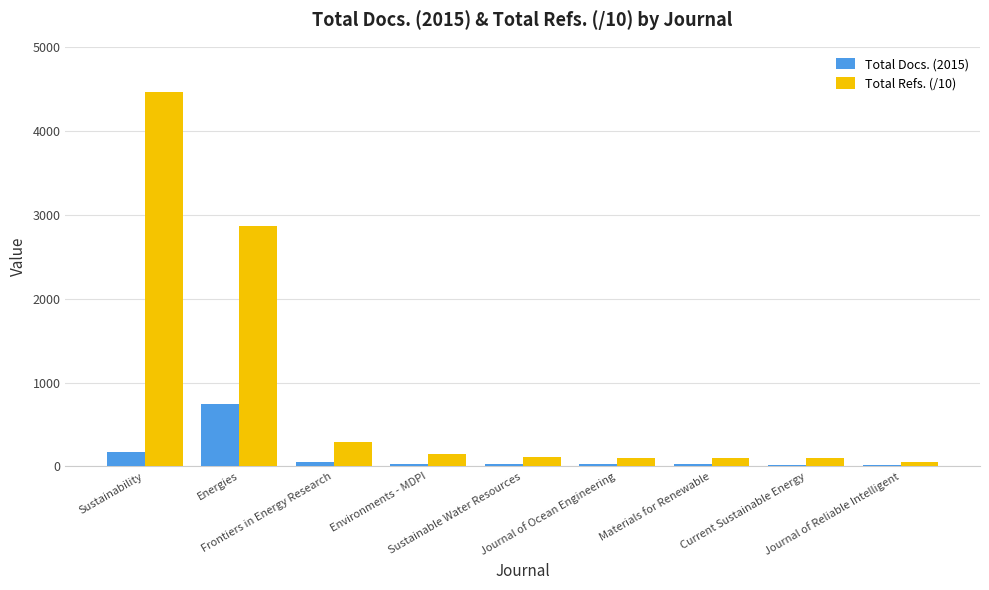

What is the maximum value for Total Docs. (2015)?

742.0